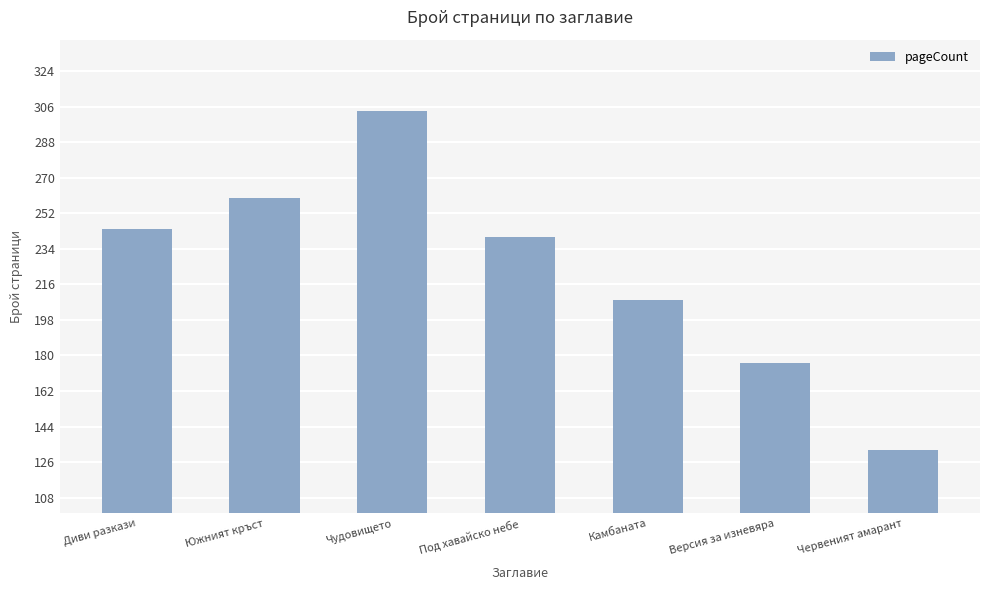

What is the change in value from Чудовището to Камбаната?

-96